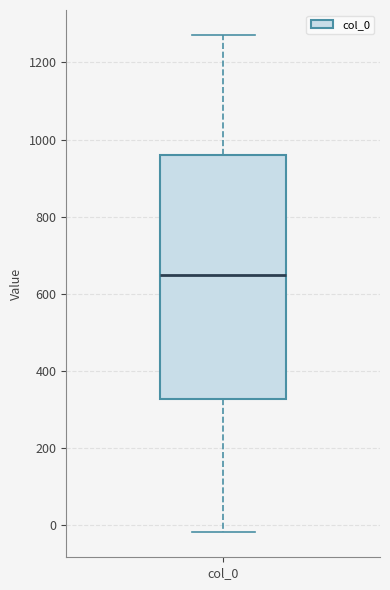

Read this box plot against the y-axis: the position of the median line, the range covered by the box, and the ends of both whiskers. The values are not printed on the chart, so give them approximately, as read against the axis.

median 640, box 320 to 960, whiskers -20 to 1280